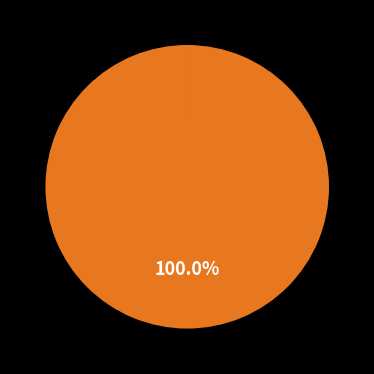

Does any single category account for the majority?

Yes